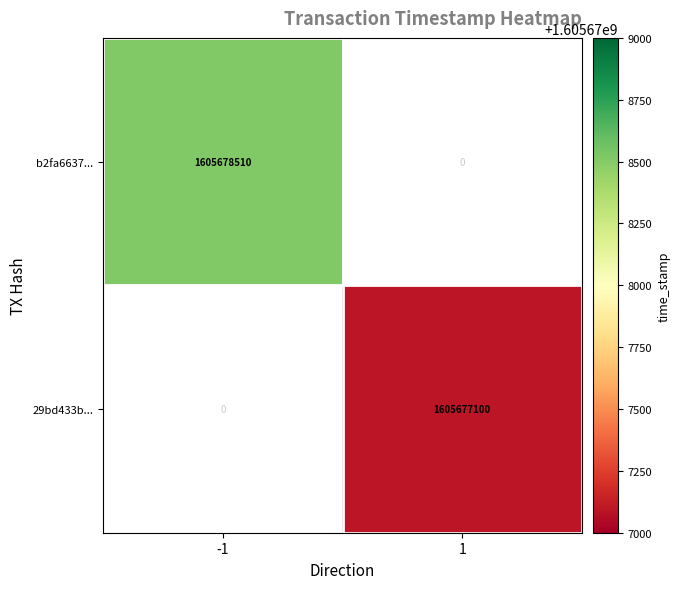

Count the number of data series in this chart.

2